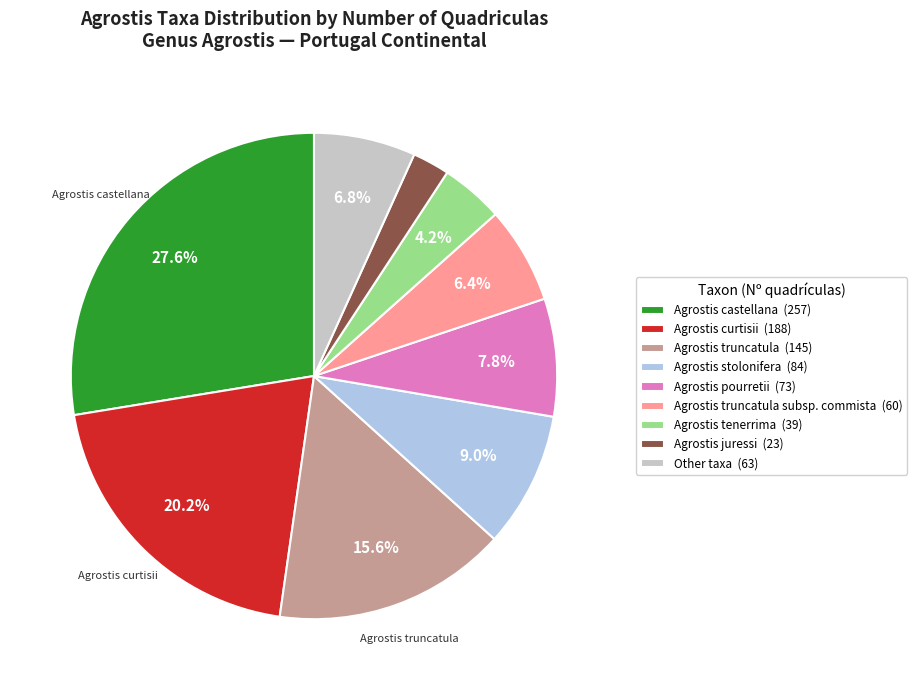

Is there any slice that represents more than half of the pie?

No